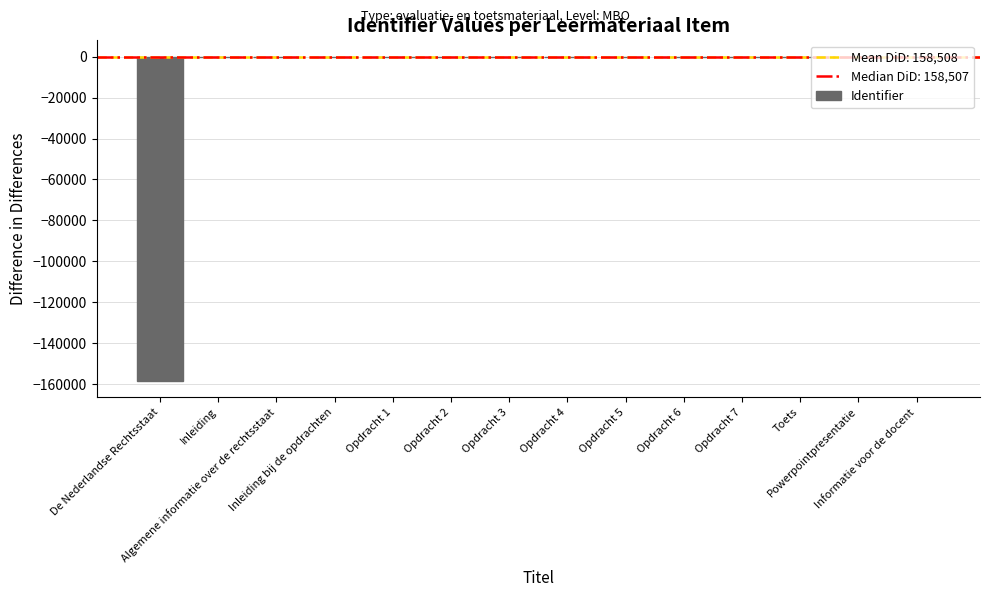

Count the number of categories in the chart.

14